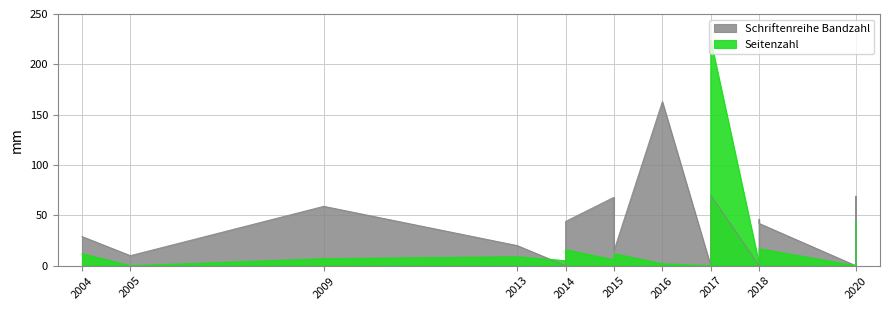

Which series ends up on top after the final intersection of Schriftenreihe Bandzahl and Seitenzahl?

Schriftenreihe Bandzahl